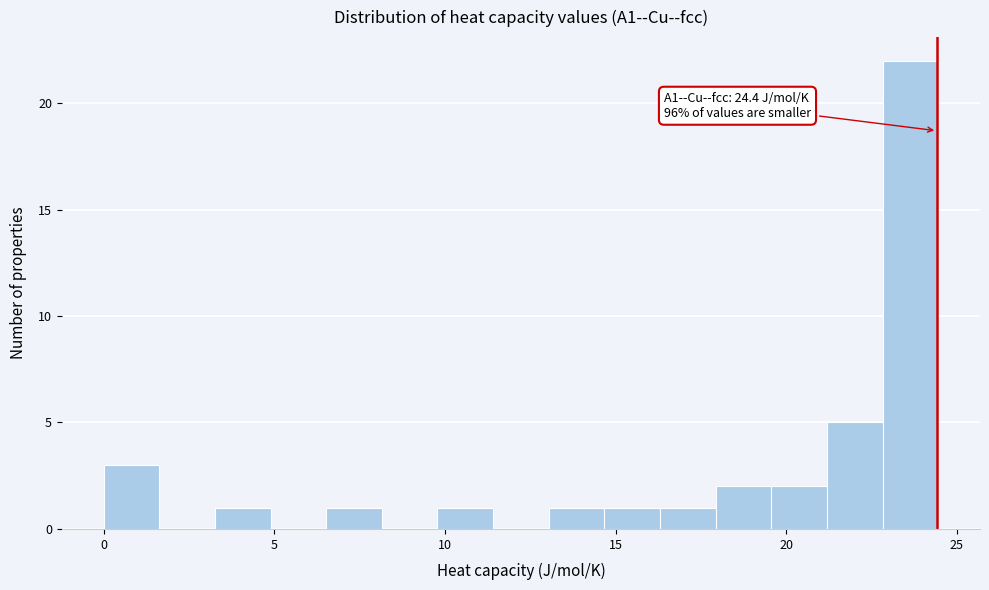

Read against the x-axis, roughly where is the centre of the tallest bar?

23.5